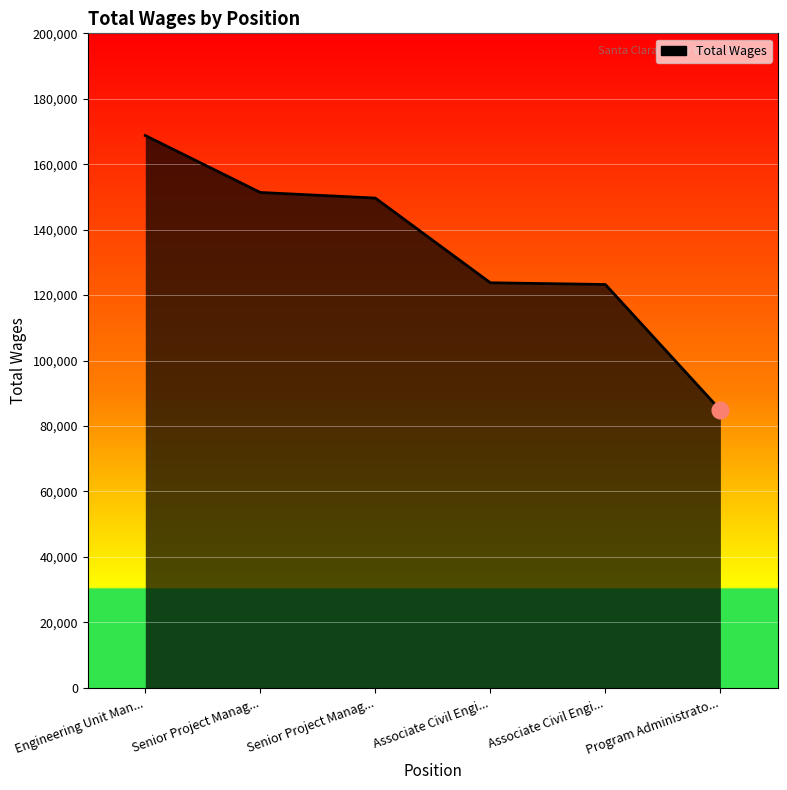

What is the label of the 6th point from the left?

Program Administrato...